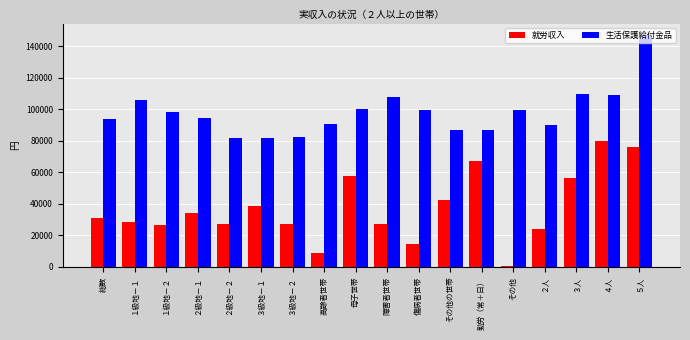

At which category does the chart reach its peak across all series?

５人